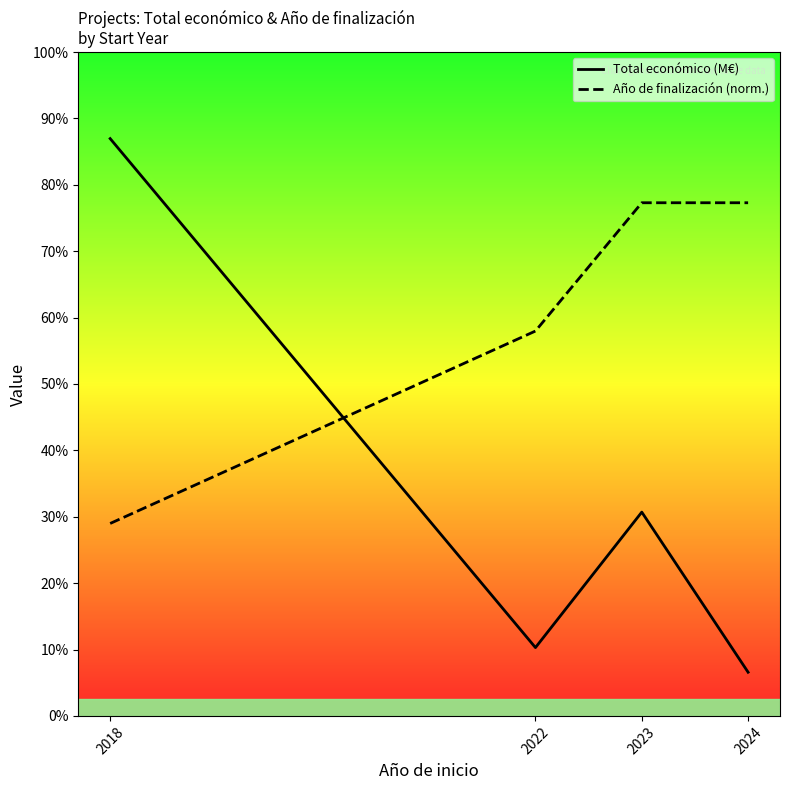

Does the chart display data point markers on the line(s)?

No